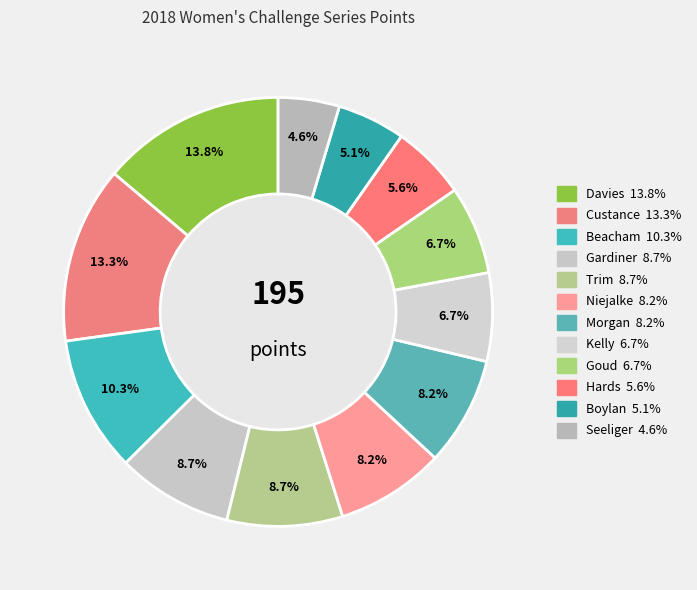

Which category has the smallest portion of the pie?

Seeliger